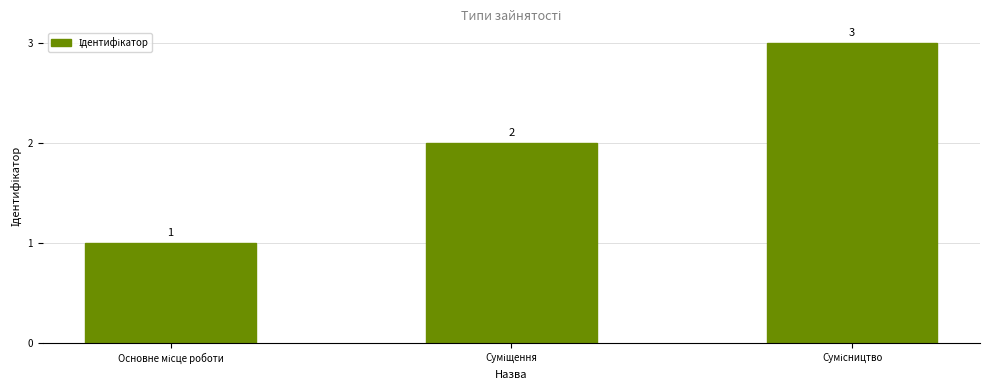

What is the value of the 1st bar from the left?

1